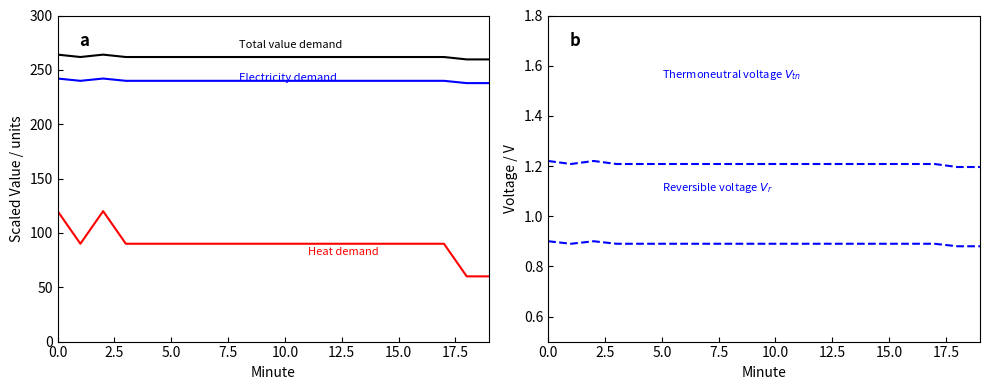

Which series changed the most between 10.0 and 18?

Heat demand